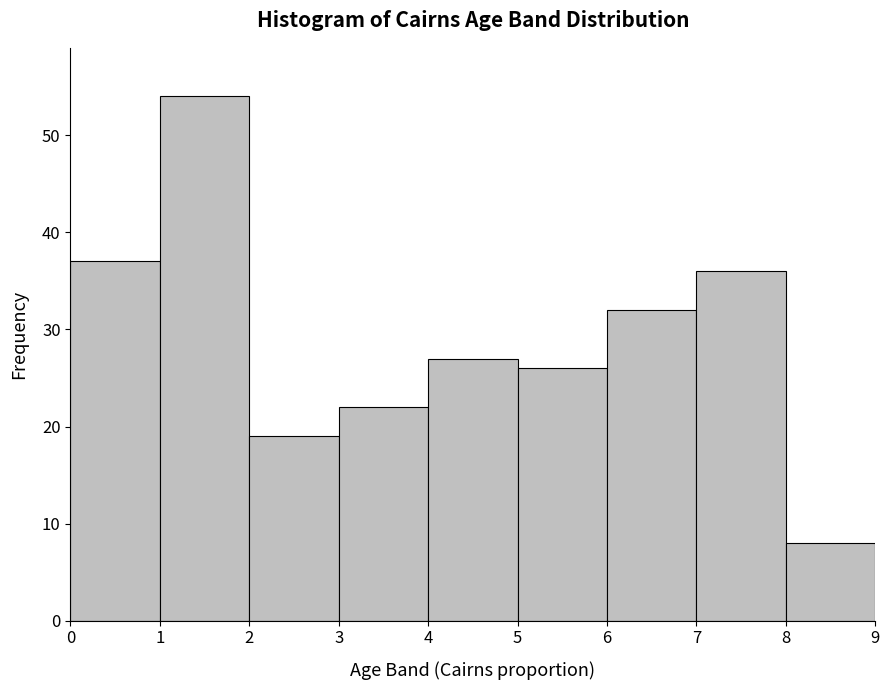

Which range on the x-axis has the tallest bar?

1 to 2